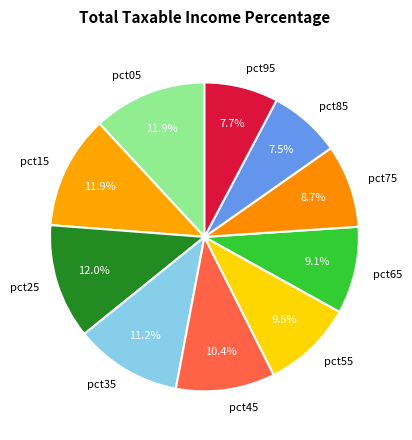

Does pct05 represent more than half of the total?

No